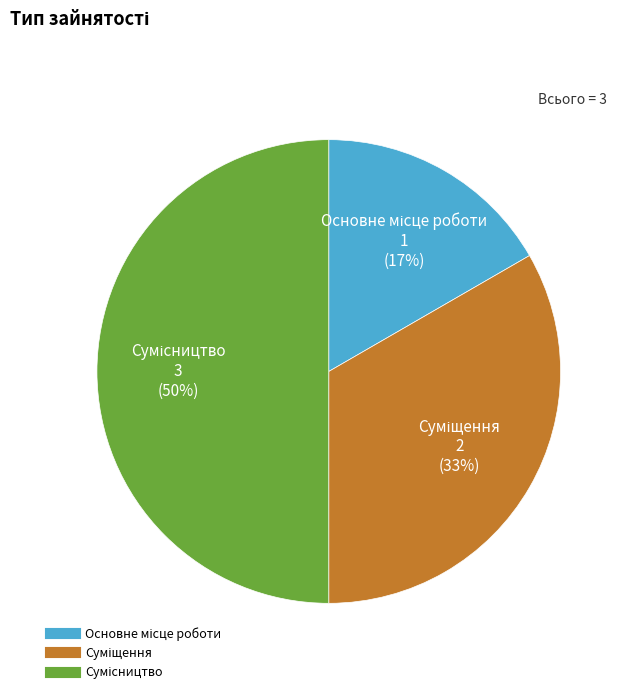

To the nearest percent, what is the difference between the largest and smallest slice percentages?

33%